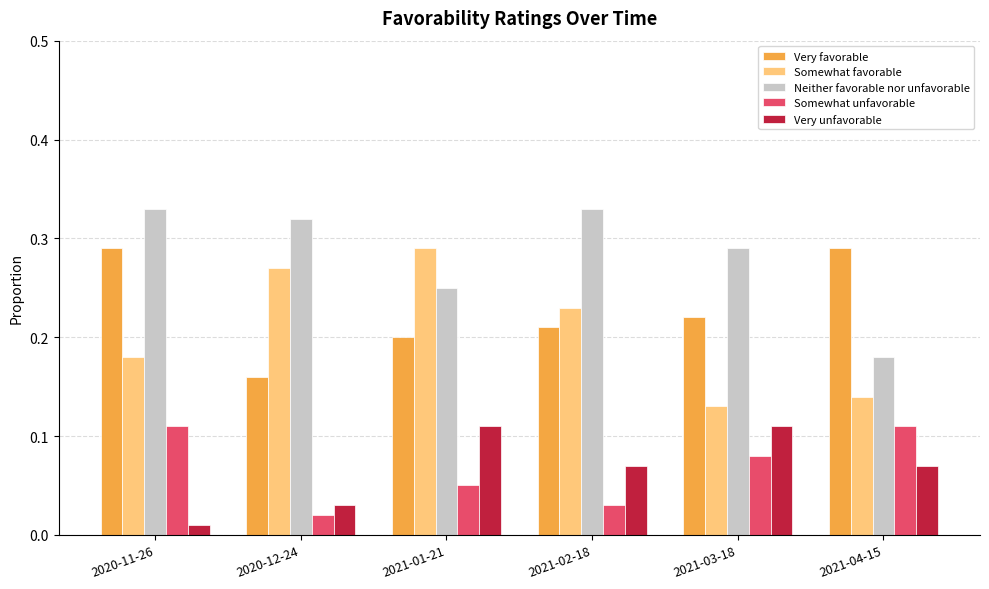

What are all the series names shown in the legend?

Very favorable, Somewhat favorable, Neither favorable nor unfavorable, Somewhat unfavorable, Very unfavorable